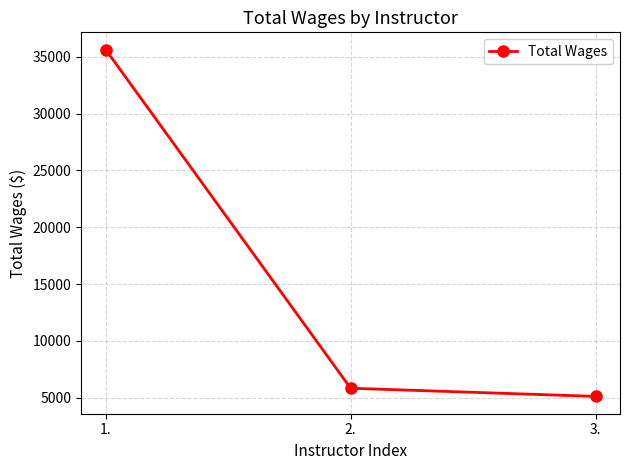

What is the sum of all values?

46577